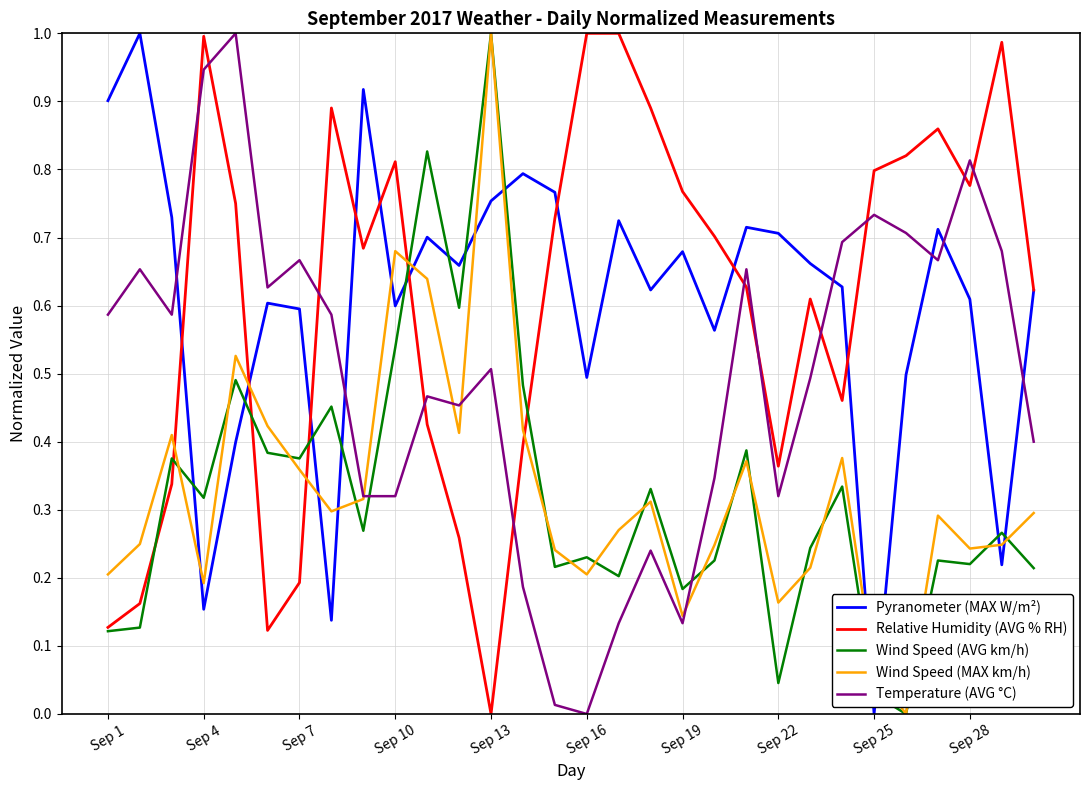

True or false: Temperature (AVG °C) and Pyranometer (MAX W/m²) cross at least once.

True